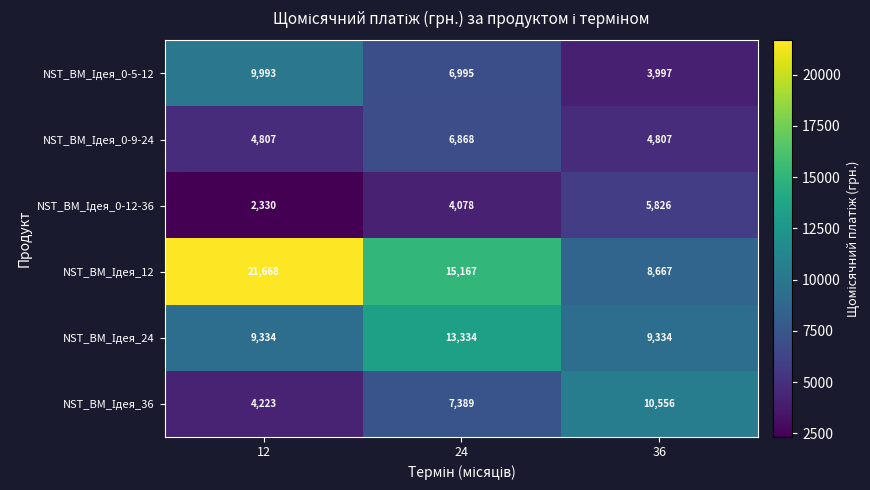

What is the greatest value displayed?

21668